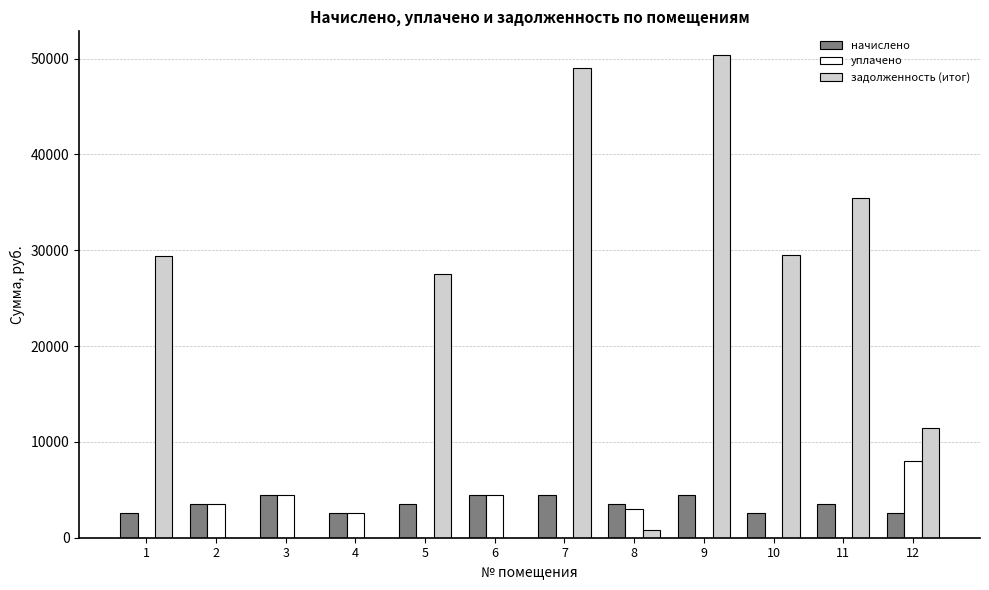

Is it true that уплачено equals -4489.2 at 5?

False